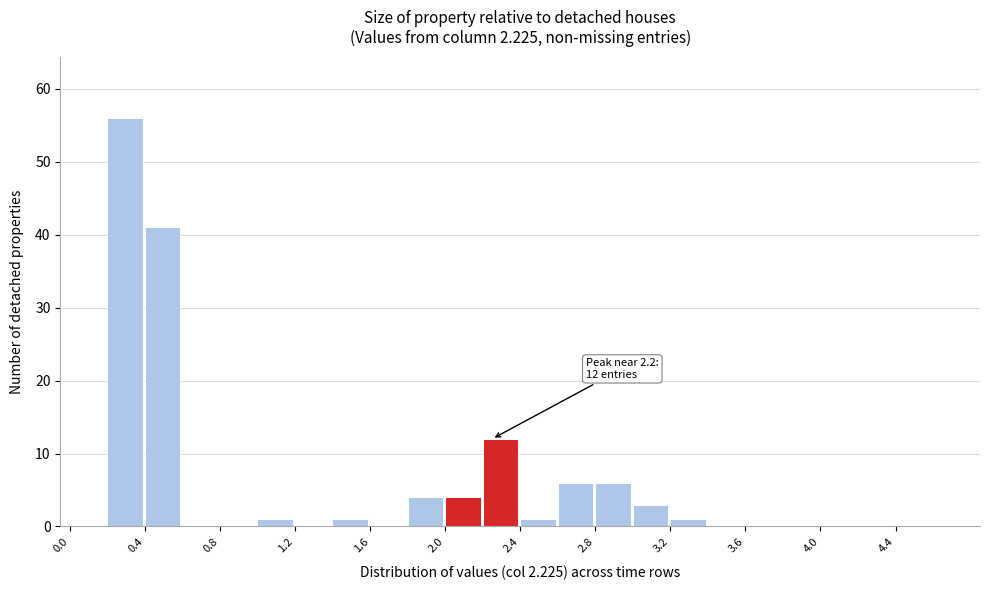

Which range on the x-axis has the tallest bar?

0.2 to 0.4